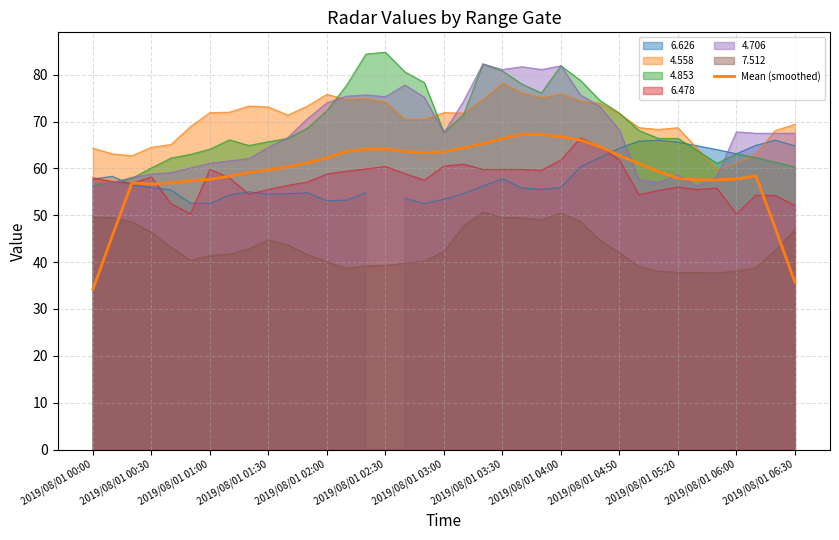

What is the average value?

59.2